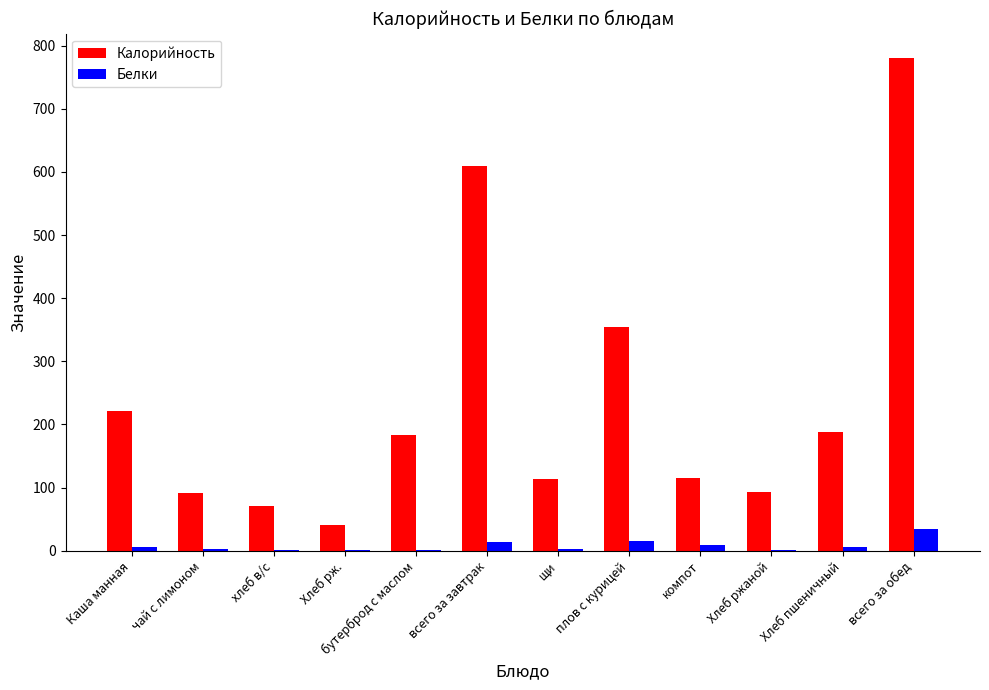

What is the maximum value shown in the chart?

780.0